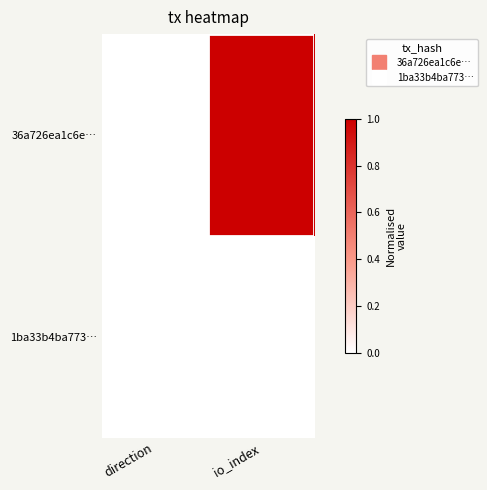

Reading right to left, what are all the values shown in this chart?

36a726ea1c6e…: io_index=1.0	direction=0.0
1ba33b4ba773…: io_index=0.0	direction=0.0